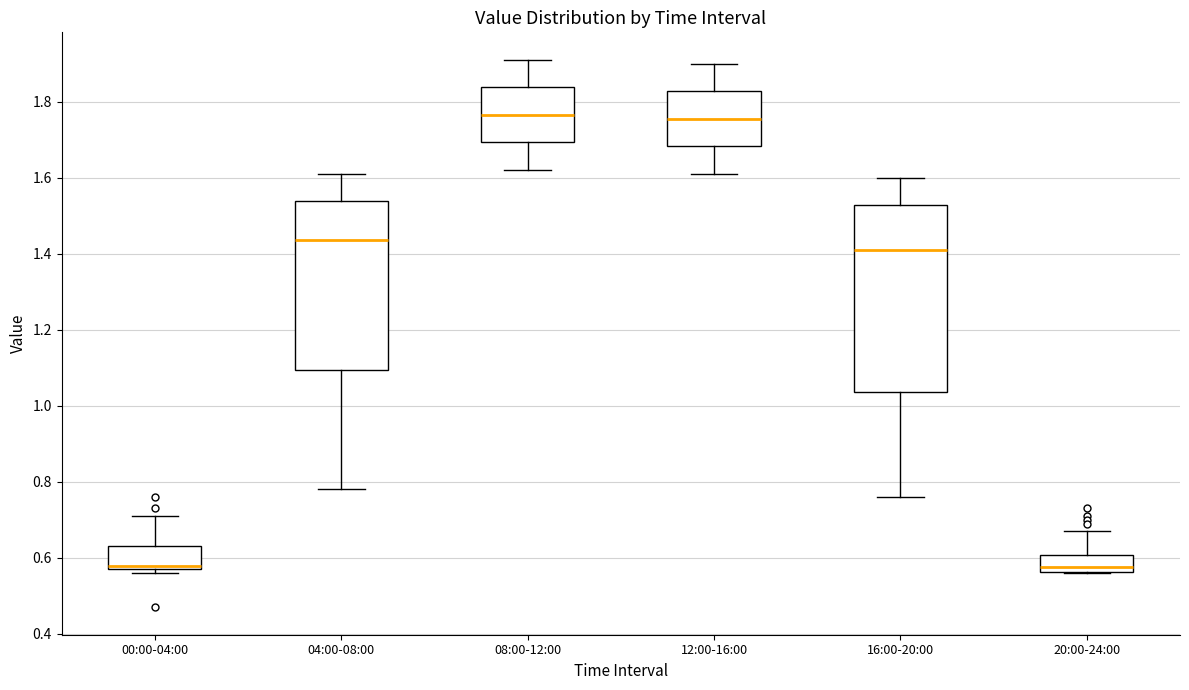

Comparing the boxes themselves (not the whiskers), which one is the tallest?

16:00-20:00